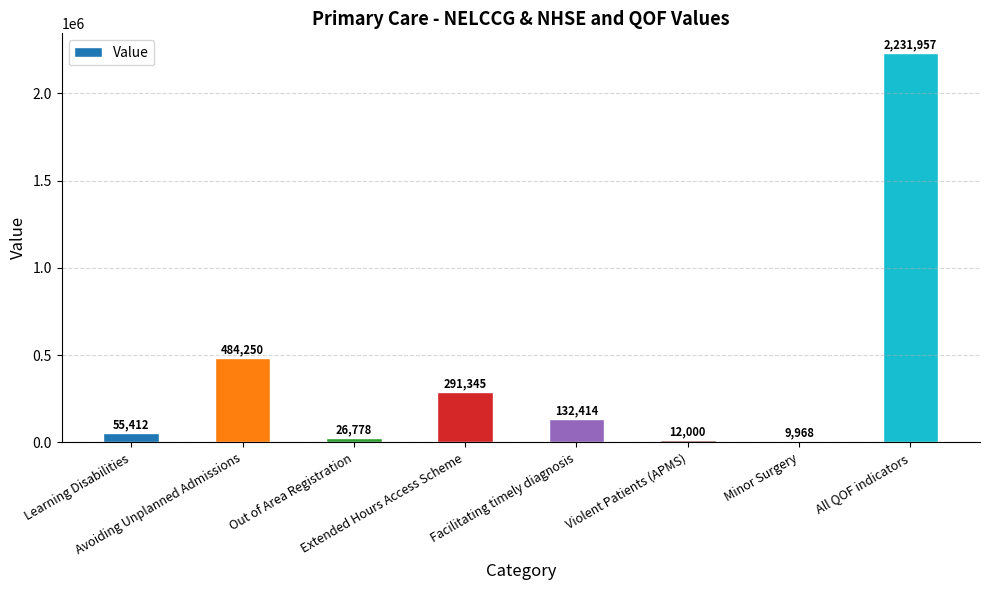

Rank the categories by value from highest to lowest.

All QOF indicators, Avoiding Unplanned Admissions, Extended Hours Access Scheme, Facilitating timely diagnosis, Learning Disabilities, Out of Area Registration, Violent Patients (APMS), Minor Surgery